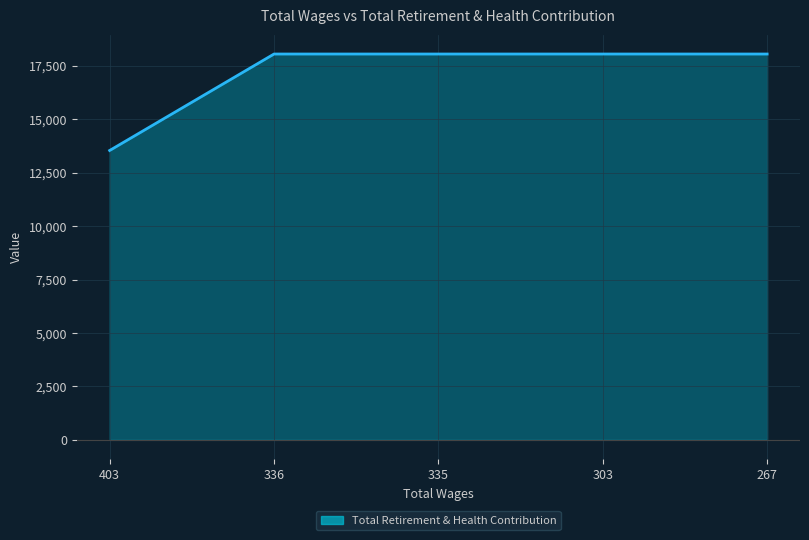

Which label corresponds to the smallest value in the chart?

403